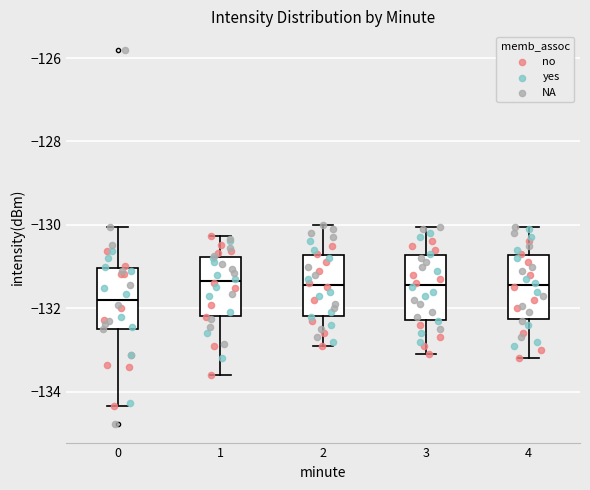

Reading left to right, transcribe this box plot: for each box, give where its median line is, the range the box spans, and where its two whiskers end, as read against the y-axis. The values are not printed on the chart, so give them approximately, as read against the axis.

0: median -131.8, box -132.4 to -131.0, whiskers -134.4 to -130.0
1: median -131.4, box -132.2 to -130.8, whiskers -133.6 to -130.2
2: median -131.4, box -132.2 to -130.8, whiskers -132.8 to -130.0
3: median -131.4, box -132.2 to -130.8, whiskers -133.0 to -130.0
4: median -131.4, box -132.2 to -130.8, whiskers -133.2 to -130.0